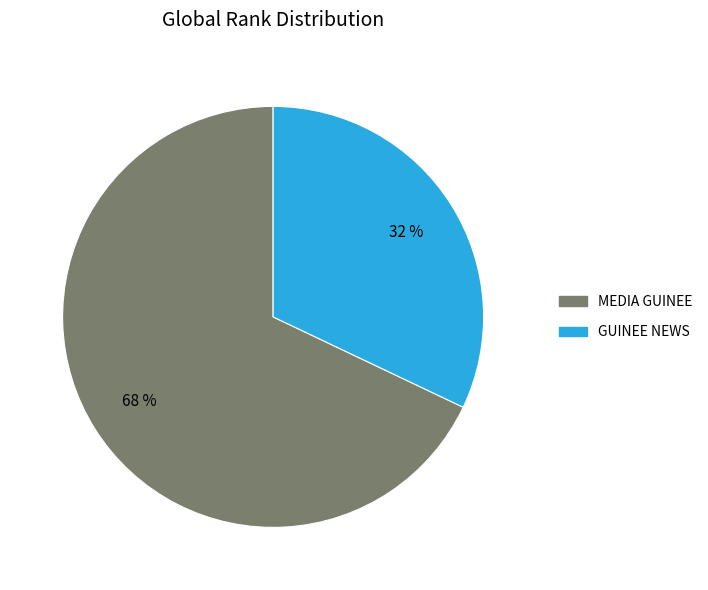

How many slices are in this pie chart?

2